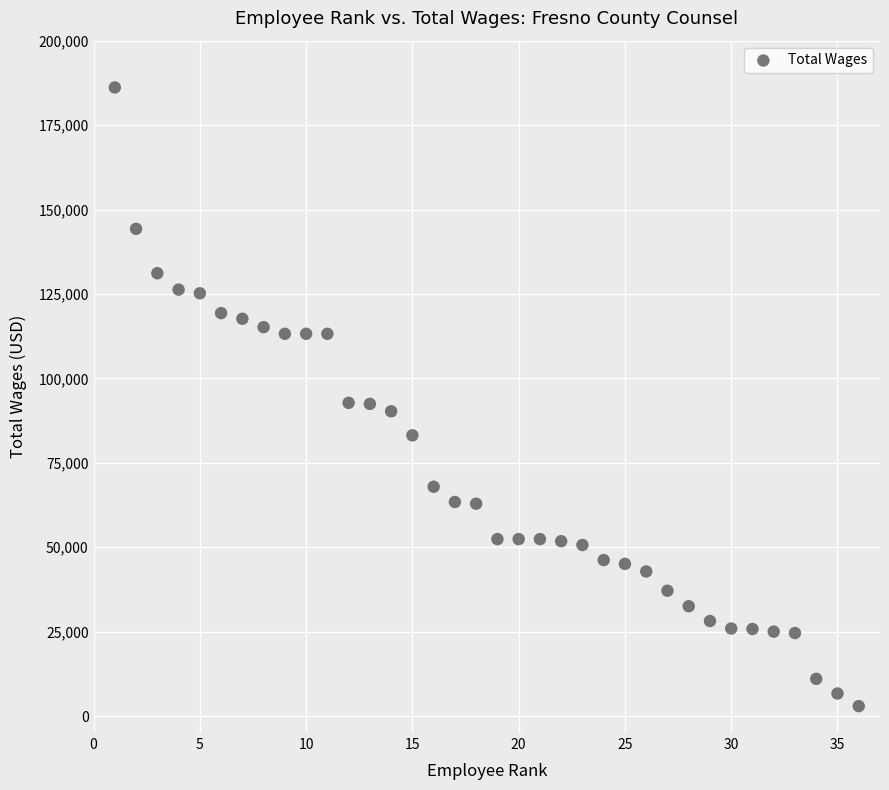

What is the range of X values (max minus min)?

35